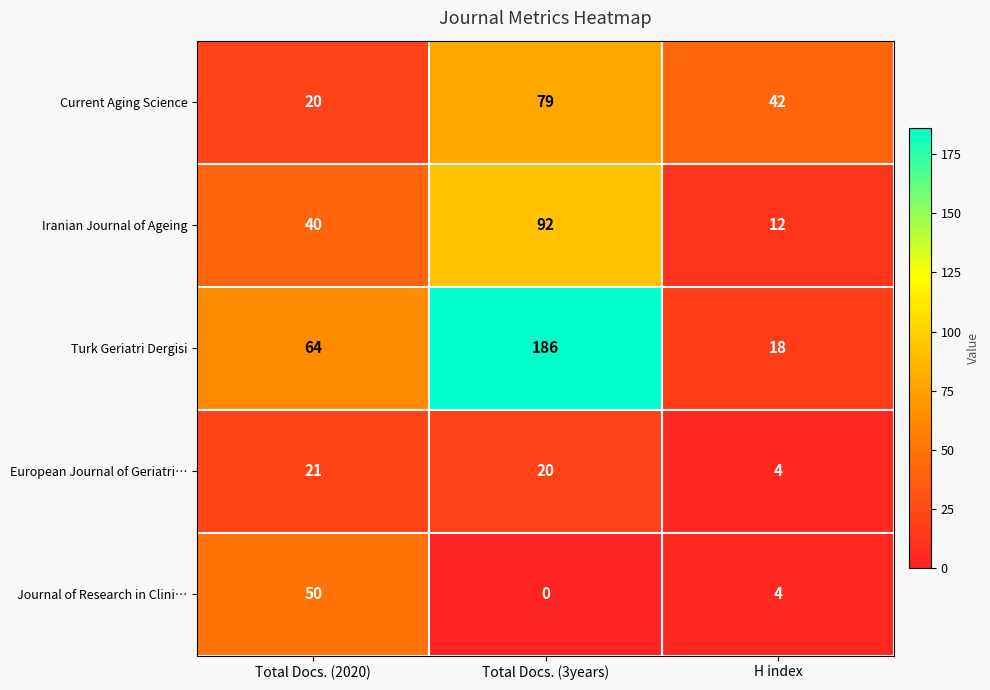

True or false: Iranian Journal of Ageing has a value of 92 at Total Docs. (3years).

True